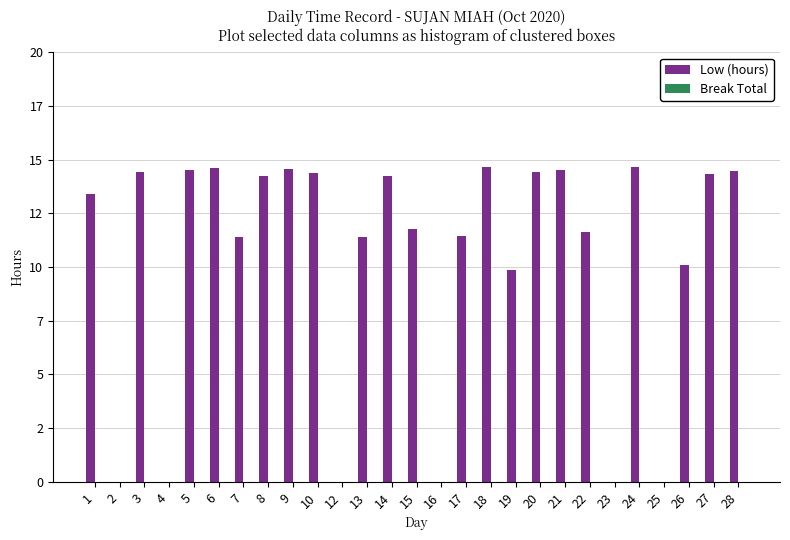

Reading left to right, extract all data points from this chart.

Low (hours): 1=13.4	2=0.0	3=14.4	4=0.0	5=14.5	6=14.6	7=11.4	8=14.2	9=14.6	10=14.4	12=0.0	13=11.4	14=14.3	15=11.8	16=0.0	17=11.4	18=14.6	19=9.9	20=14.4	21=14.5	22=11.7	23=0.0	24=14.6	25=0.0	26=10.1	27=14.4	28=14.5
Break Total: 1=0.0	2=0.0	3=0.0	4=0.0	5=0.0	6=0.0	7=0.0	8=0.0	9=0.0	10=0.0	12=0.0	13=0.0	14=0.0	15=0.0	16=0.0	17=0.0	18=0.0	19=0.0	20=0.0	21=0.0	22=0.0	23=0.0	24=0.0	25=0.0	26=0.0	27=0.0	28=0.0